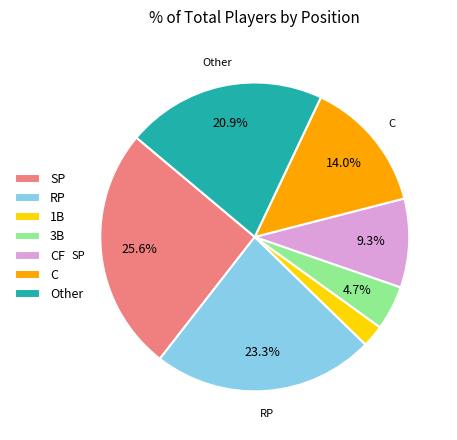

What is the largest slice in the pie chart?

SP